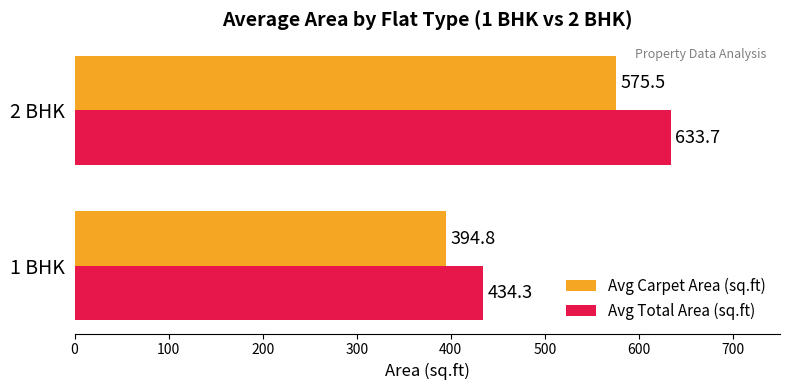

Rank the series at 2 BHK from highest to lowest value.

Avg Total Area (sq.ft), Avg Carpet Area (sq.ft)